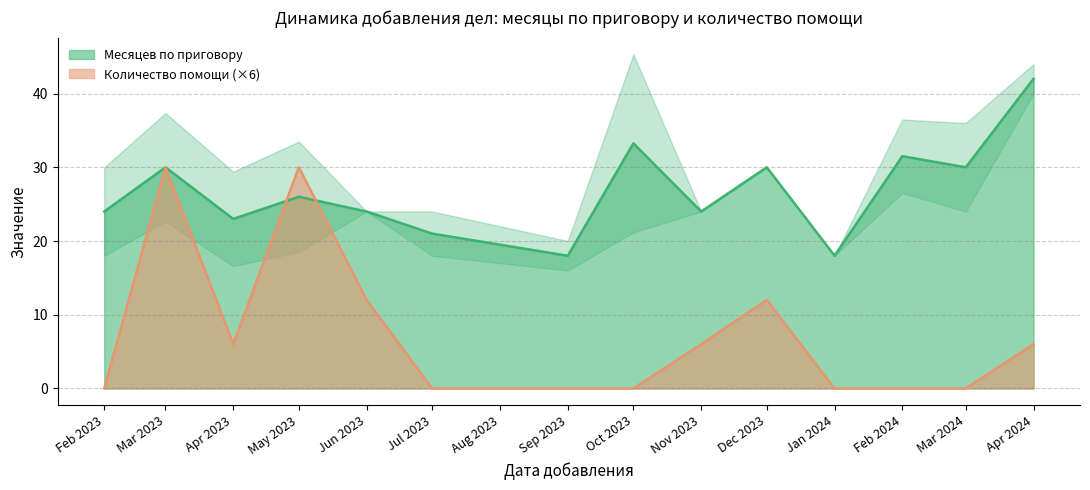

What is the sum of all Количество помощи values?

17